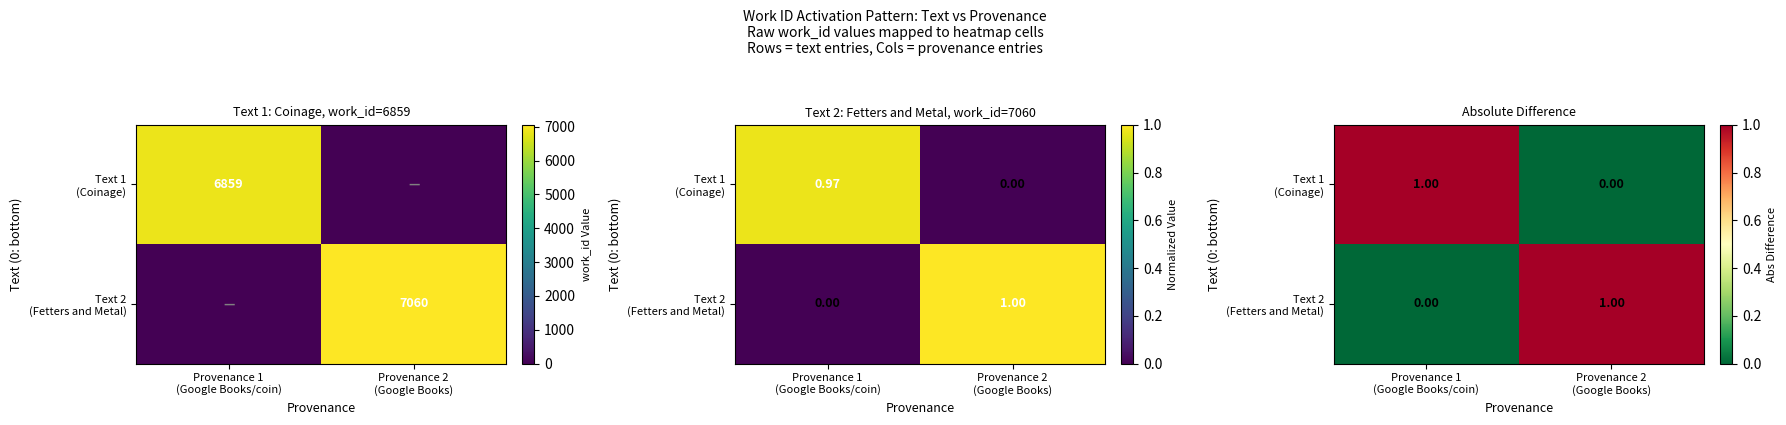

Is it true that Text 1 (Coinage) equals 1 at Provenance 1 (Google Books/coin)?

False